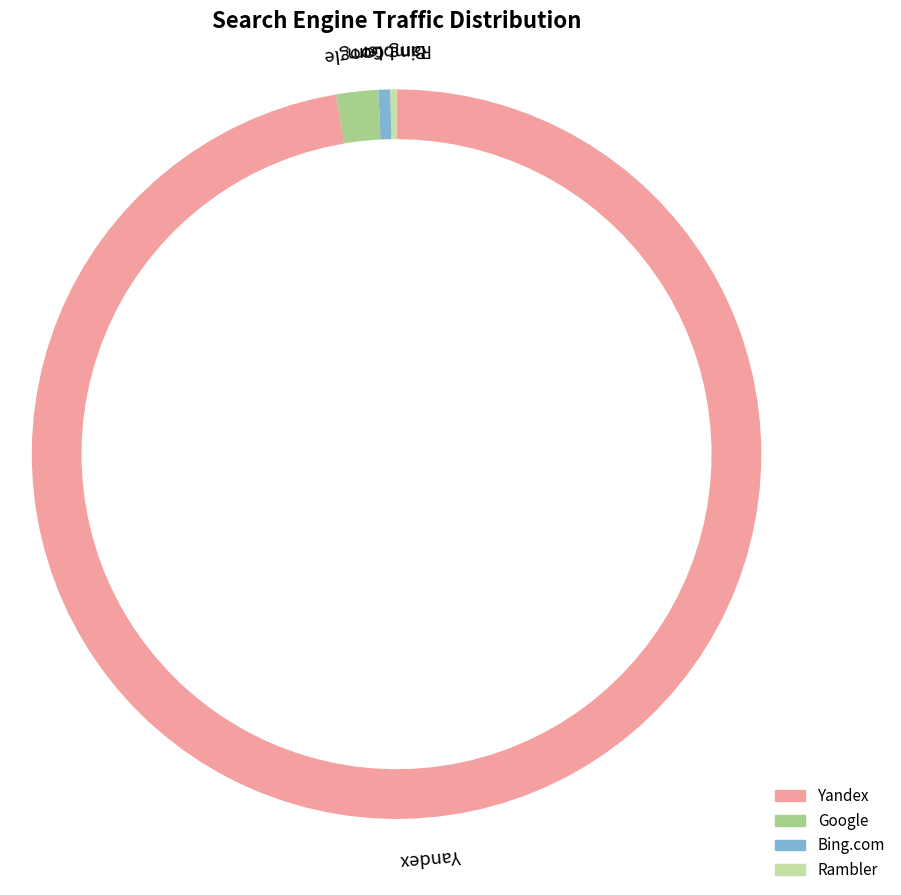

What percentage is the Yandex slice, to the nearest percent?

97%